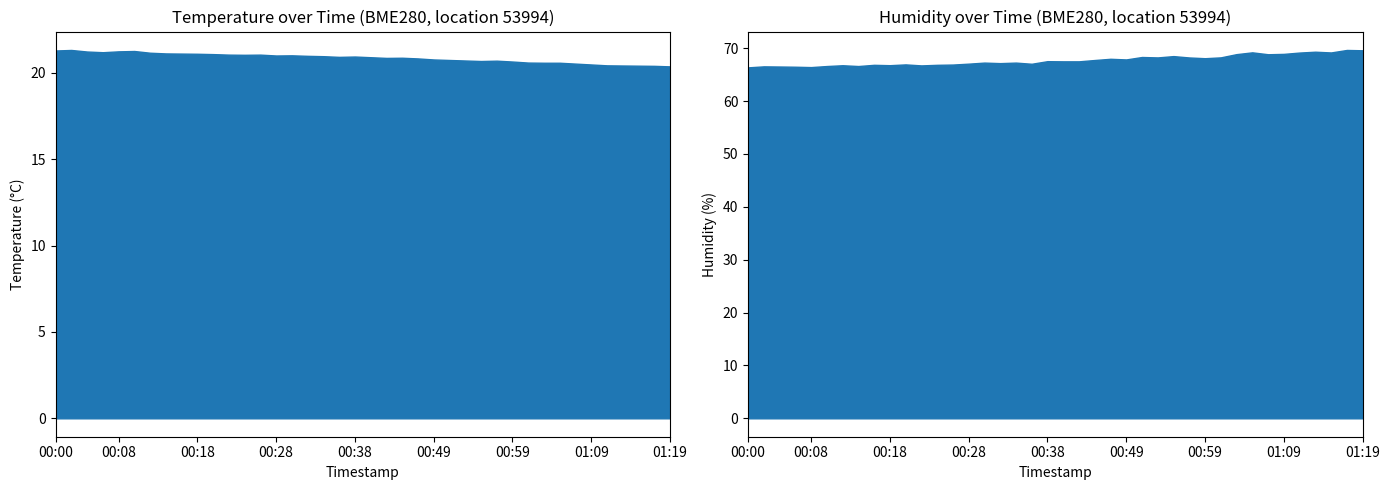

Reading left to right, what are all the values shown in this chart?

temperature: 00:00=21.3	00:02=21.3	00:04=21.2	00:06=21.2	00:08=21.2	00:10=21.3	00:12=21.2	00:14=21.1	00:16=21.1	00:18=21.1	00:20=21.1	00:22=21.1	00:24=21.1	00:26=21.1	00:28=21.0	00:30=21.0	00:32=21.0	00:34=21.0	00:36=20.9	00:38=20.9	00:40=20.9	00:42=20.9	00:44=20.9	00:47=20.8	00:49=20.8	00:51=20.8	00:53=20.7	00:55=20.7	00:57=20.7	00:59=20.7	01:01=20.6	01:03=20.6	01:05=20.6	01:07=20.5	01:09=20.5	01:11=20.4	01:13=20.4	01:15=20.4	01:17=20.4	01:19=20.4
humidity: 00:00=66.4	00:02=66.6	00:04=66.5	00:06=66.5	00:08=66.4	00:10=66.6	00:12=66.8	00:14=66.6	00:16=66.9	00:18=66.8	00:20=67.0	00:22=66.8	00:24=66.9	00:26=66.9	00:28=67.1	00:30=67.3	00:32=67.2	00:34=67.3	00:36=67.1	00:38=67.6	00:40=67.5	00:42=67.5	00:44=67.8	00:47=68.0	00:49=67.9	00:51=68.3	00:53=68.3	00:55=68.5	00:57=68.3	00:59=68.1	01:01=68.3	01:03=68.9	01:05=69.2	01:07=68.9	01:09=68.9	01:11=69.2	01:13=69.3	01:15=69.2	01:17=69.7	01:19=69.6